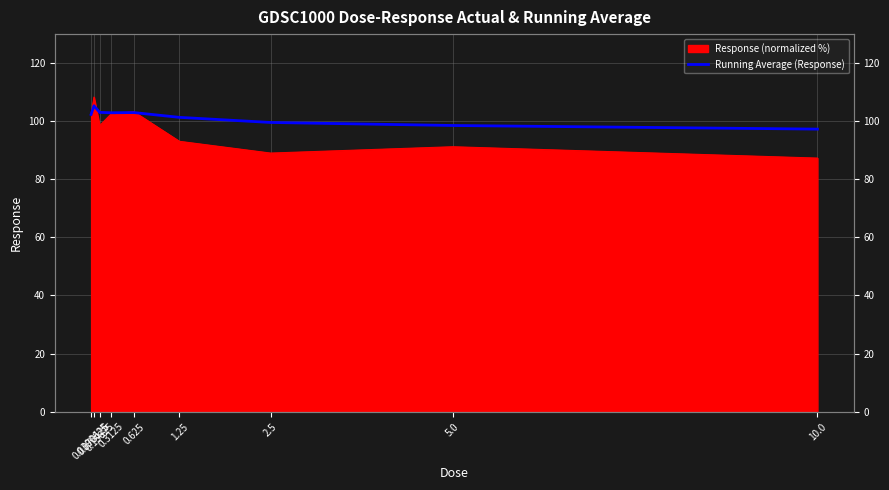

Reading right to left, what are all the values shown in this chart?

10.0=97.2	5.0=98.4	2.5=99.5	1.25=101.2	0.625=102.9	0.3125=102.8	0.15625=102.9	0.078125=105.2	0.0390625=102.2